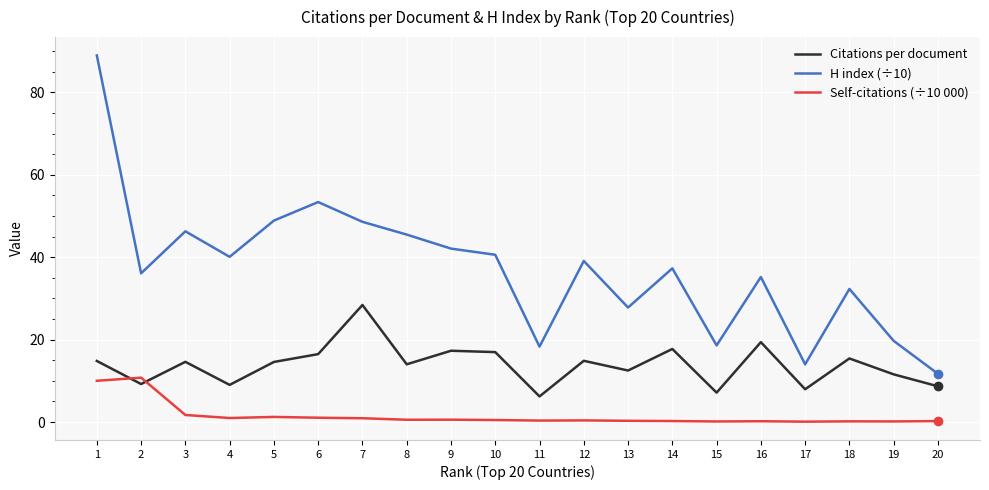

What is the total value across all series at 14?

55.3